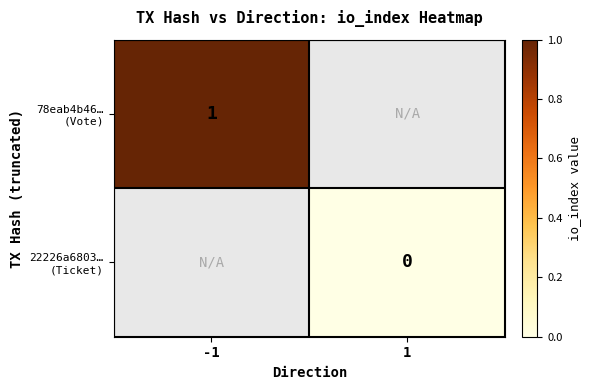

What is the greatest value displayed?

1.0